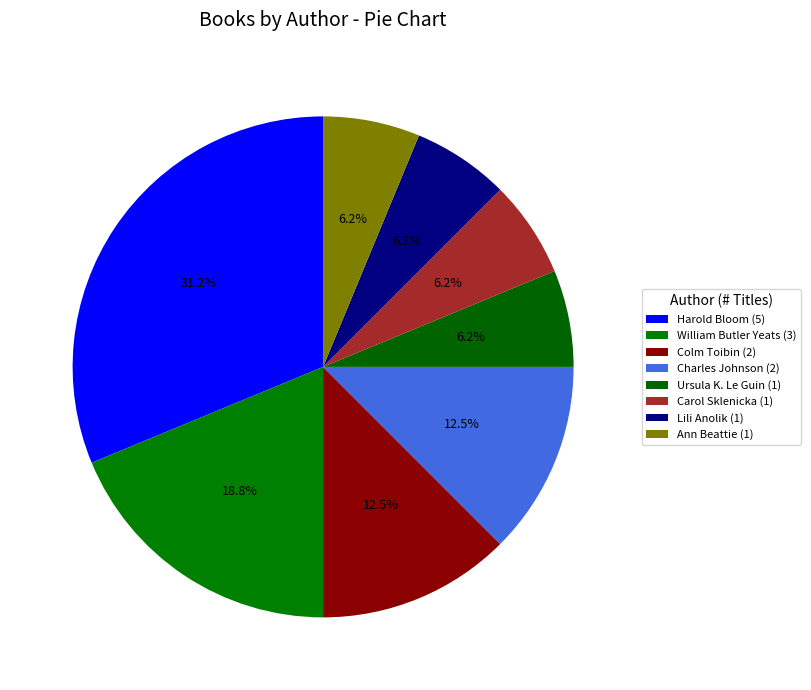

How many slices are in this pie chart?

8